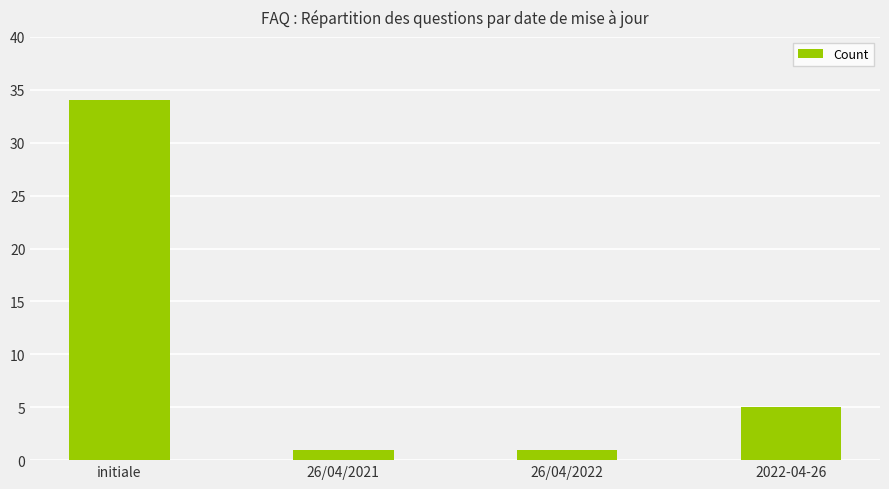

Is it true that the value at 2022-04-26 is 5?

True